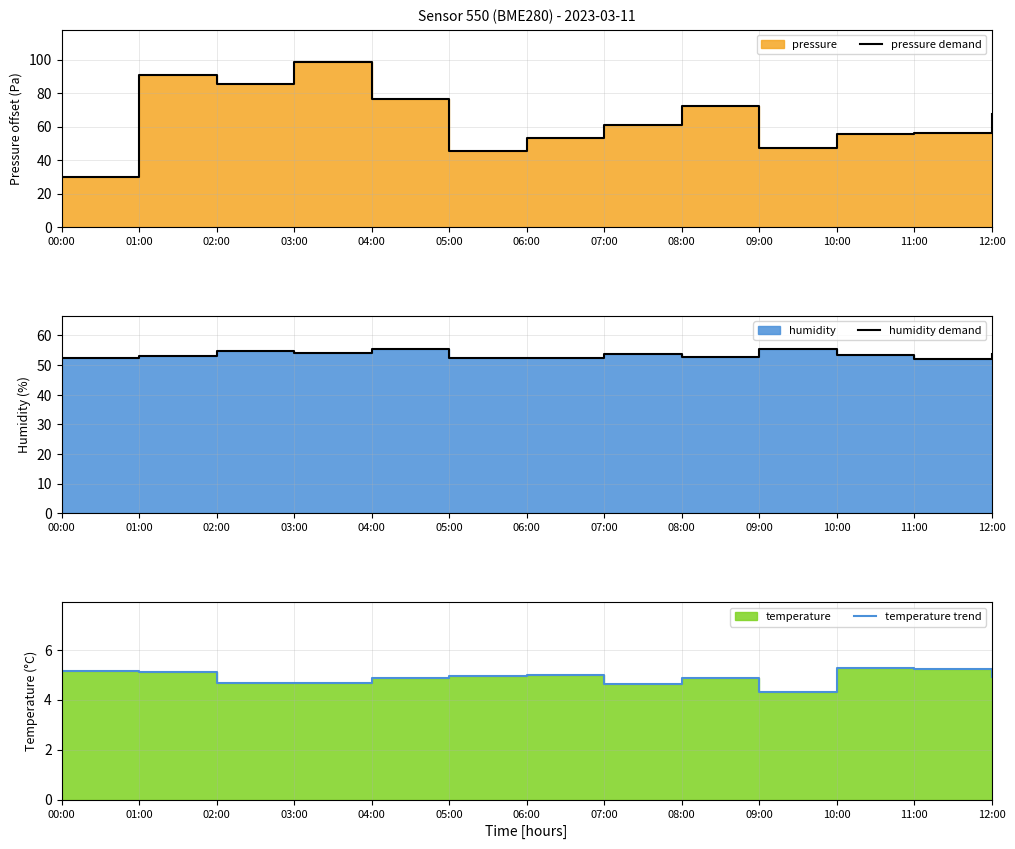

Count the number of categories in the chart.

13